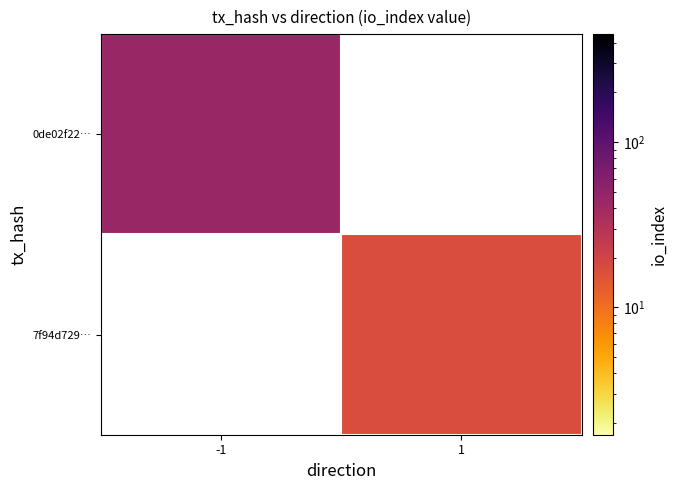

What is the greatest value displayed?

45.0